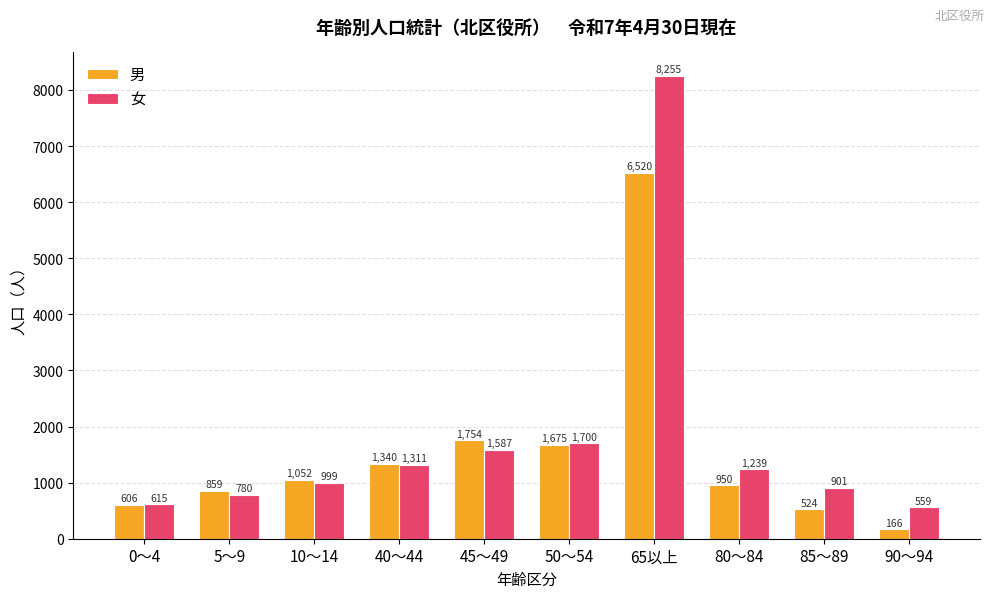

Reading right to left, transcribe all the data shown in this chart.

男: 166	524	950	6520	1675	1754	1340	1052	859	606
女: 559	901	1239	8255	1700	1587	1311	999	780	615